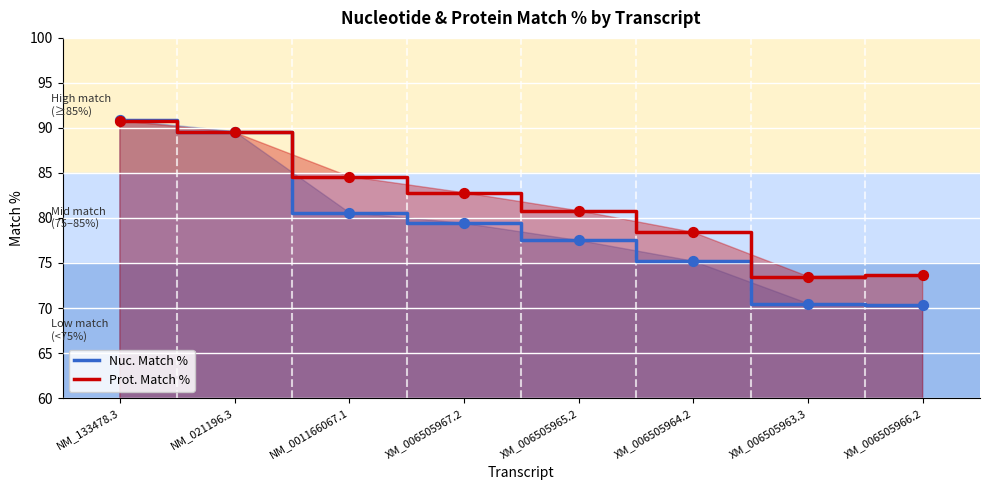

At which category is the sum across all series the highest?

NM_133478.3